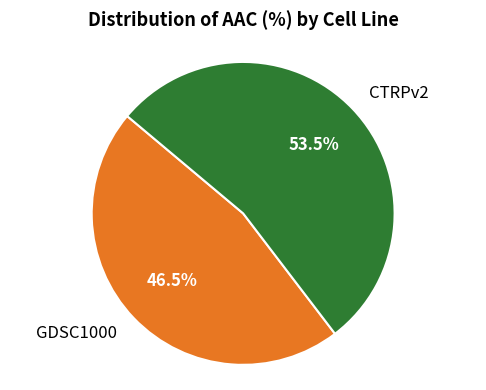

What is the total percentage of CTRPv2 and GDSC1000?

100.0%